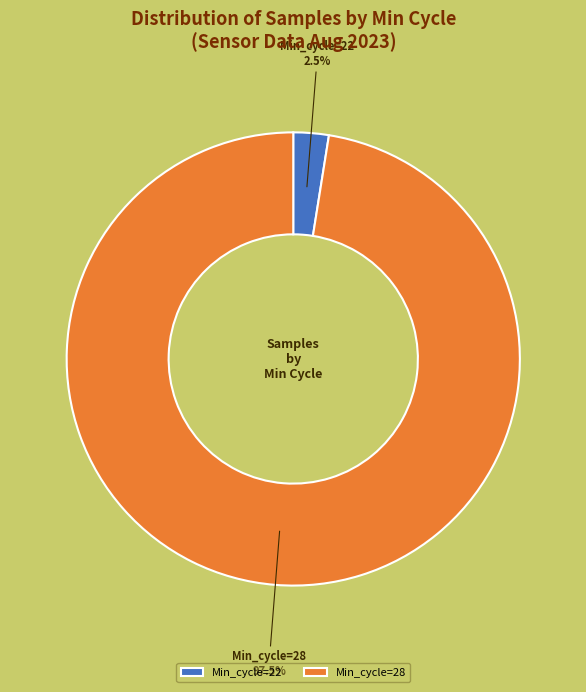

What percentage is NOT represented by Min_cycle=28?

2.5%